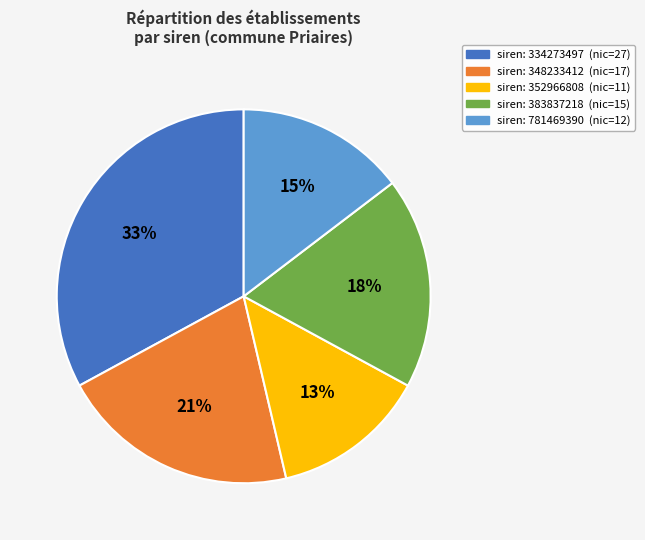

To the nearest percent, what is the average slice percentage?

20%